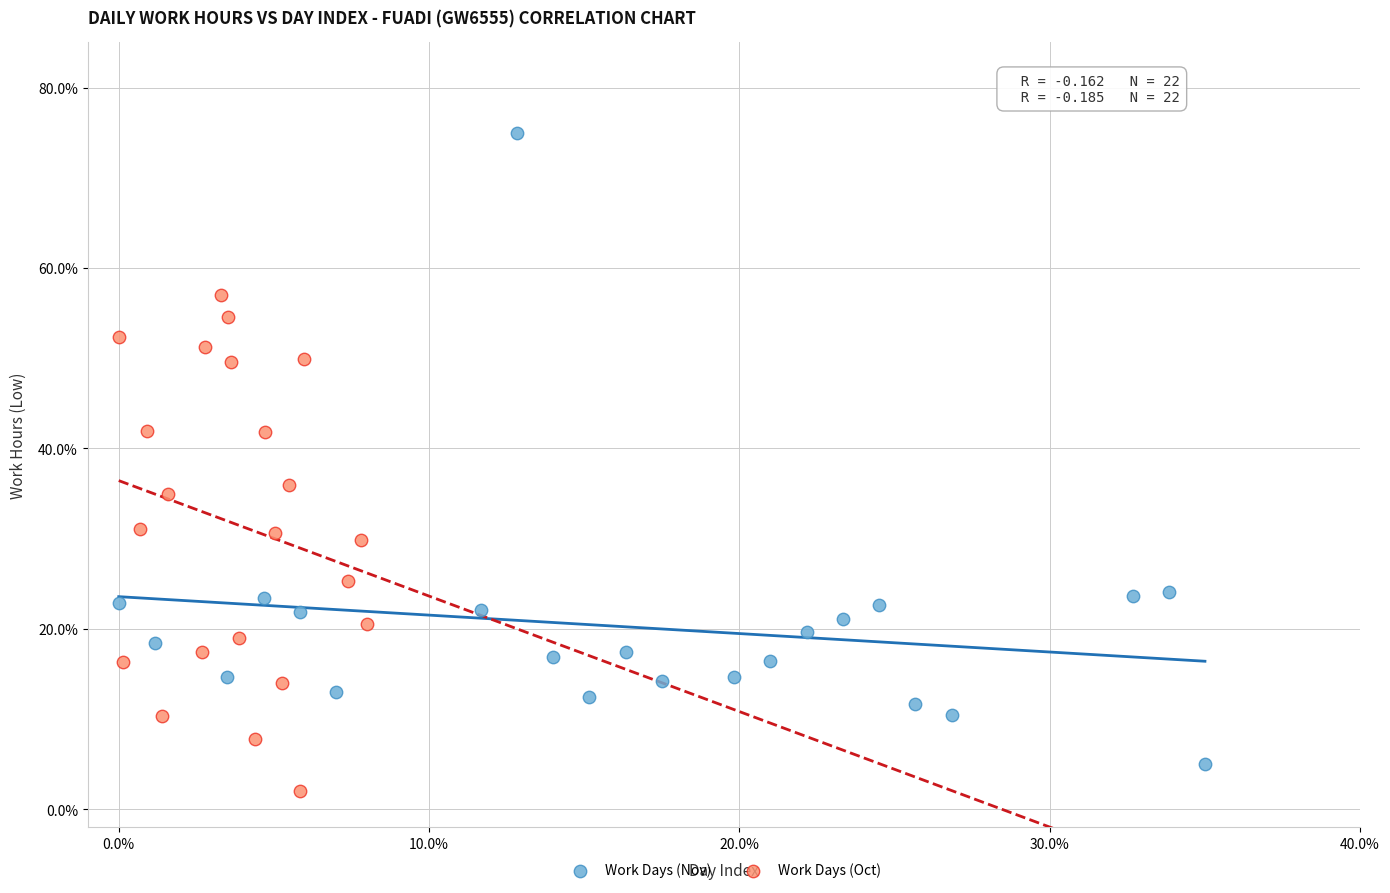

Which series has the largest Y range (max minus min)?

Work Days (Nov)